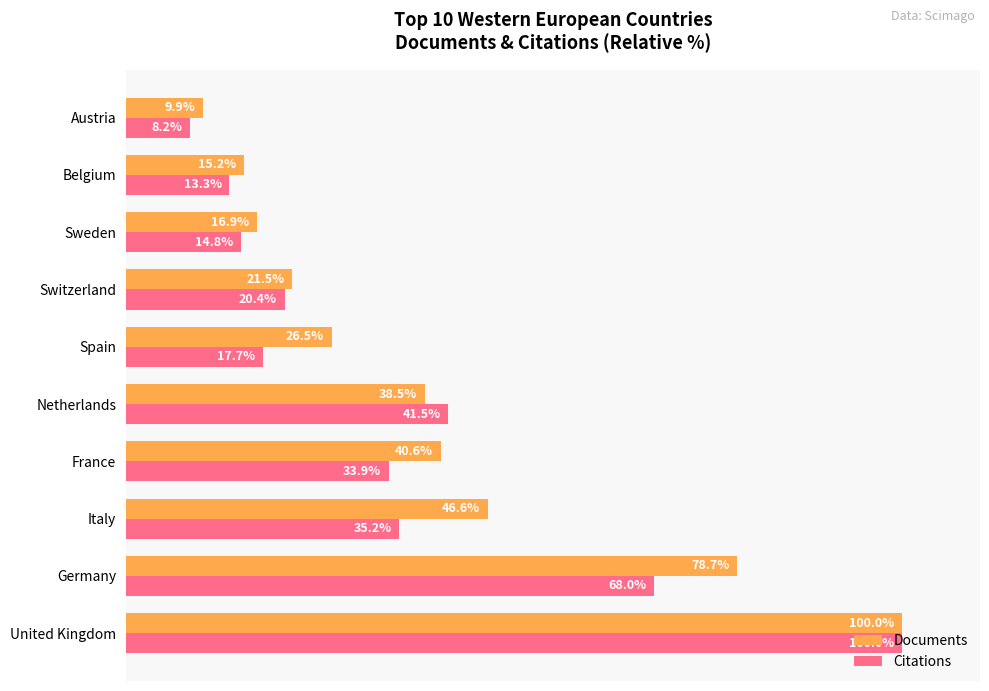

Between Italy and Switzerland, which series saw the biggest shift?

Documents